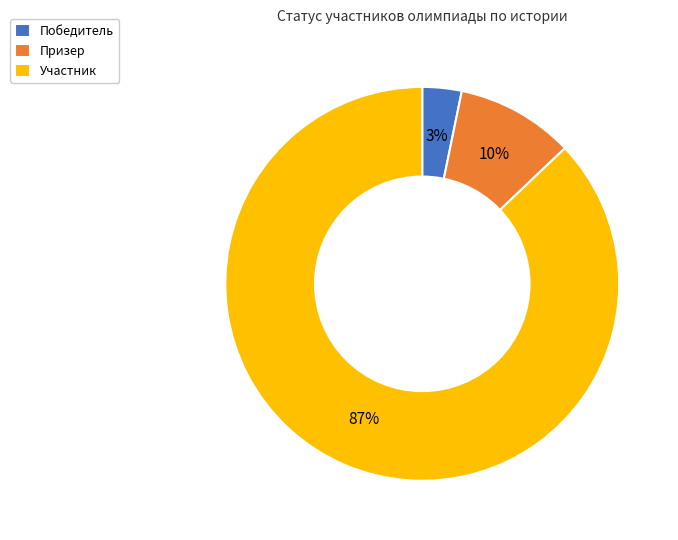

Do Призер and Победитель together represent more than half of the pie?

No